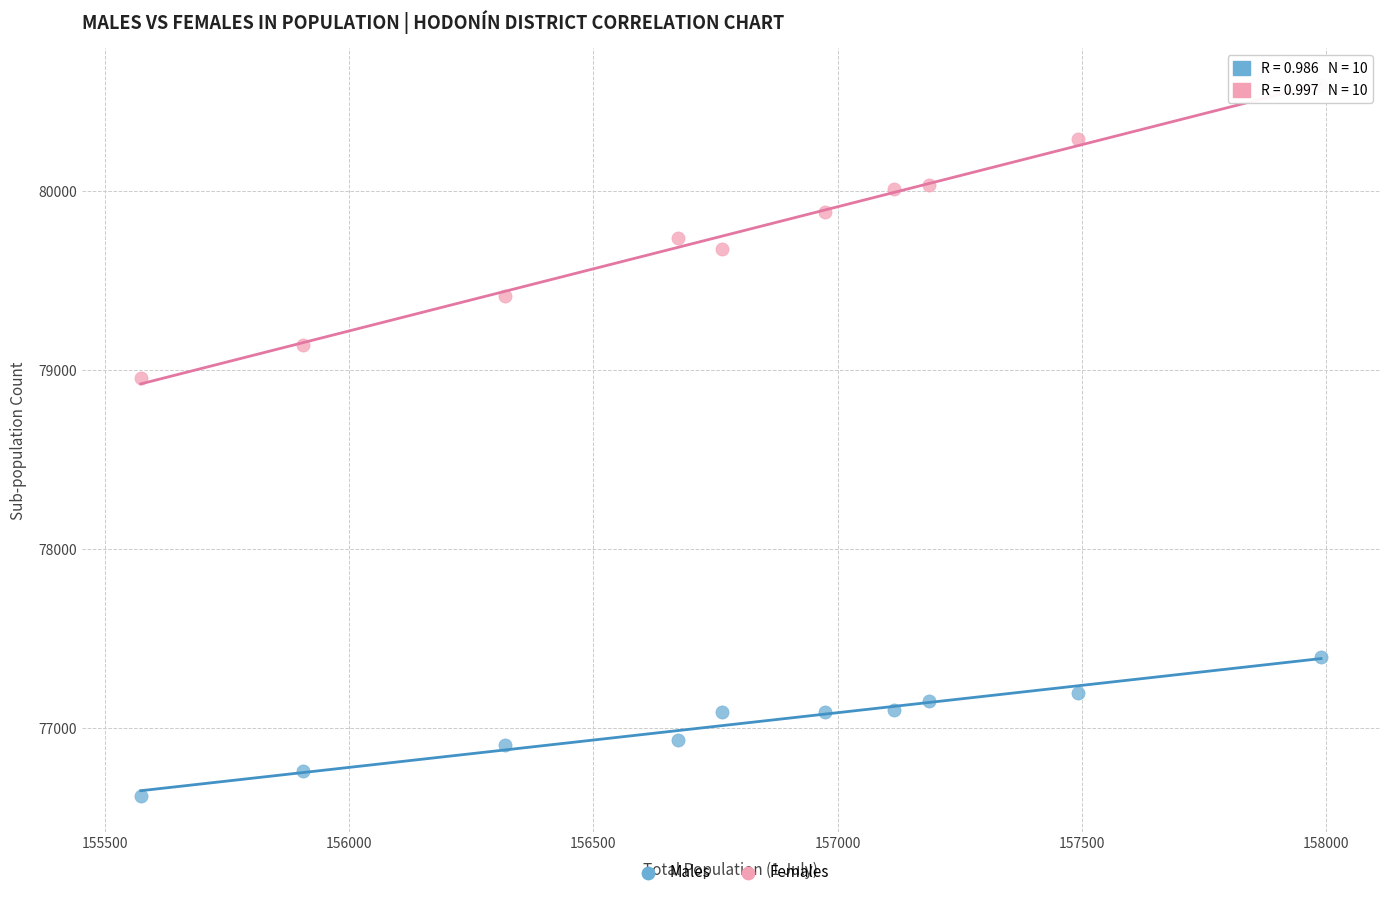

What is the X range (max minus min) for the scatter plot?

2415